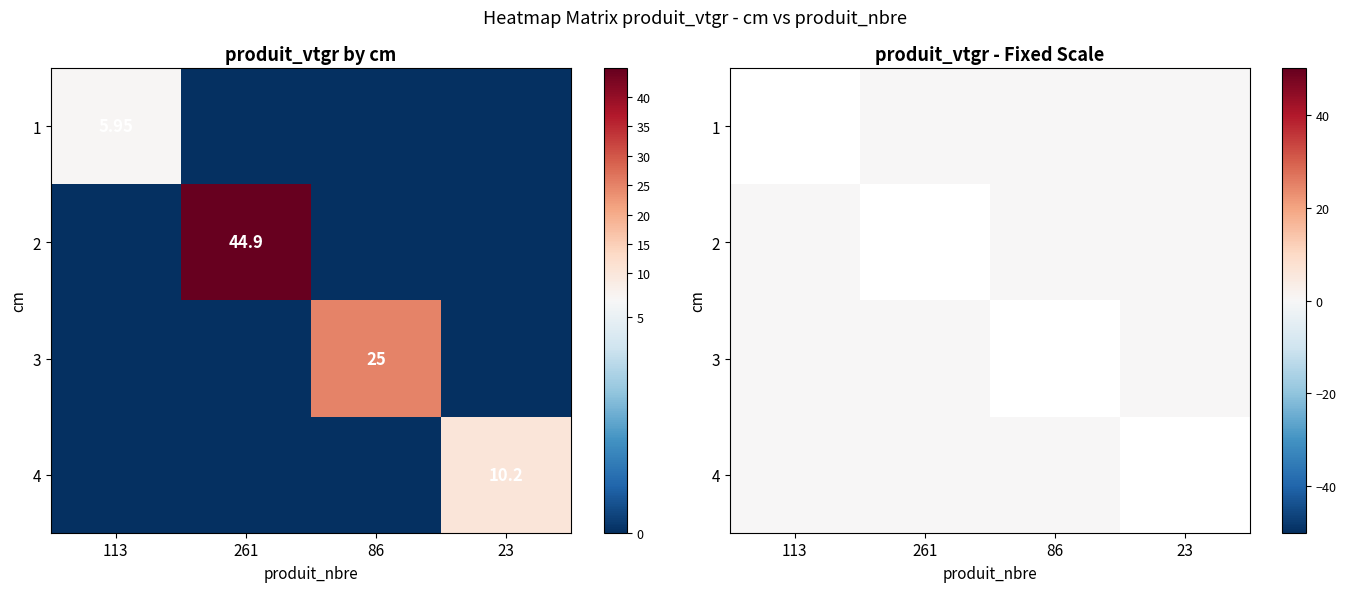

How many categories are shown in the chart?

4